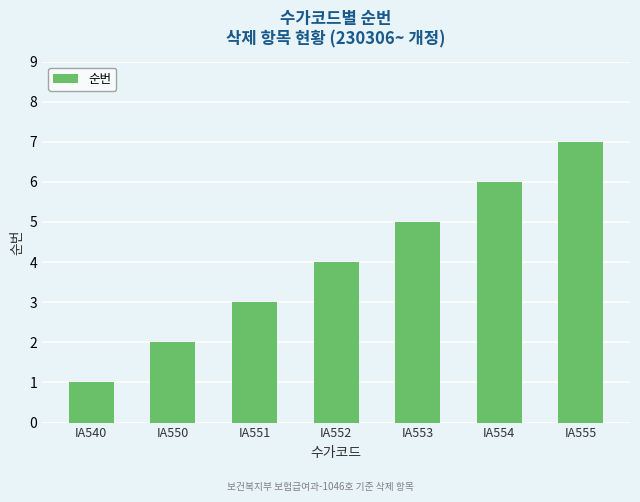

What is the difference between the second highest and minimum values?

5